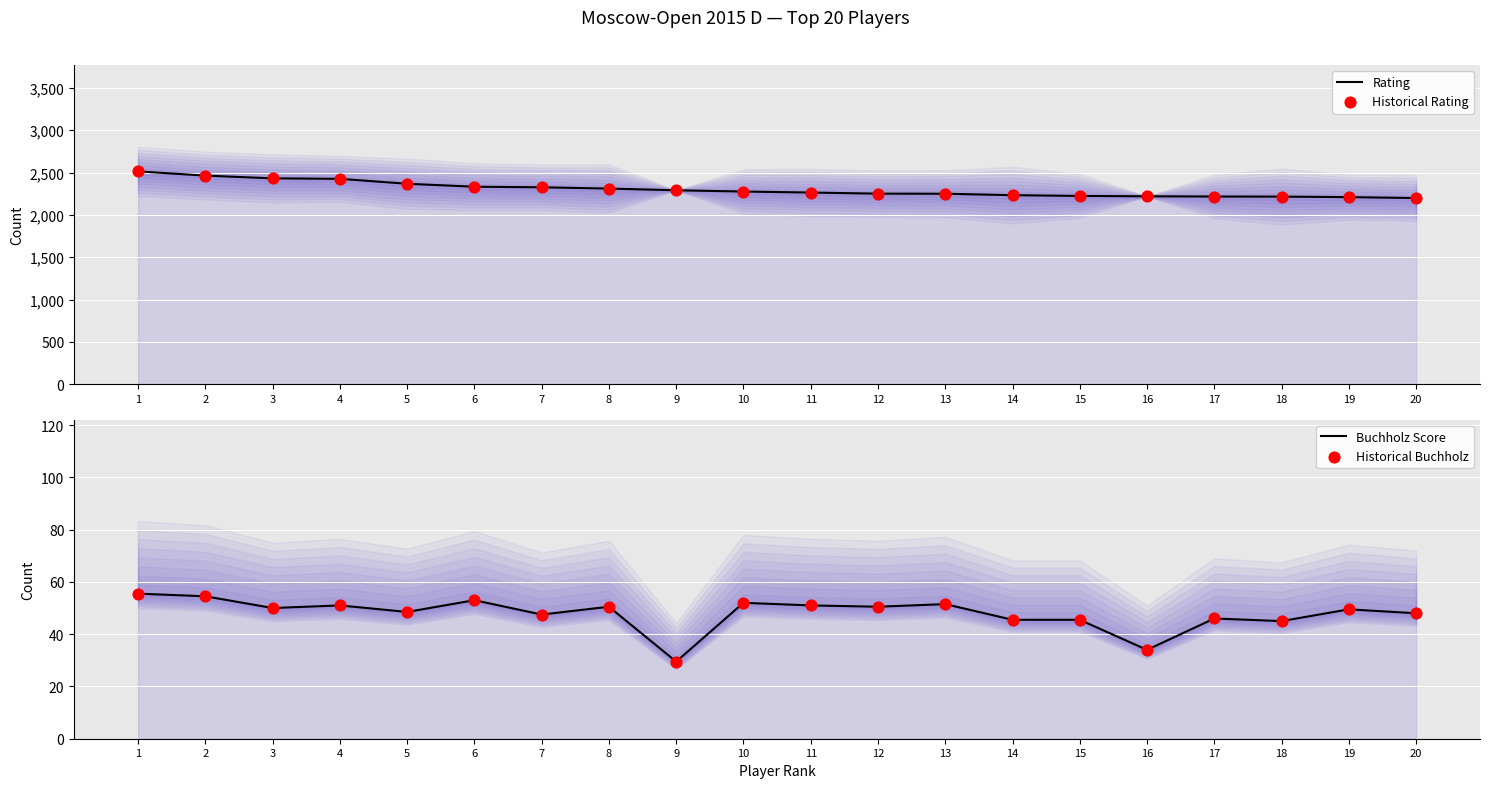

What is the total value across all series at 3?

4964.0